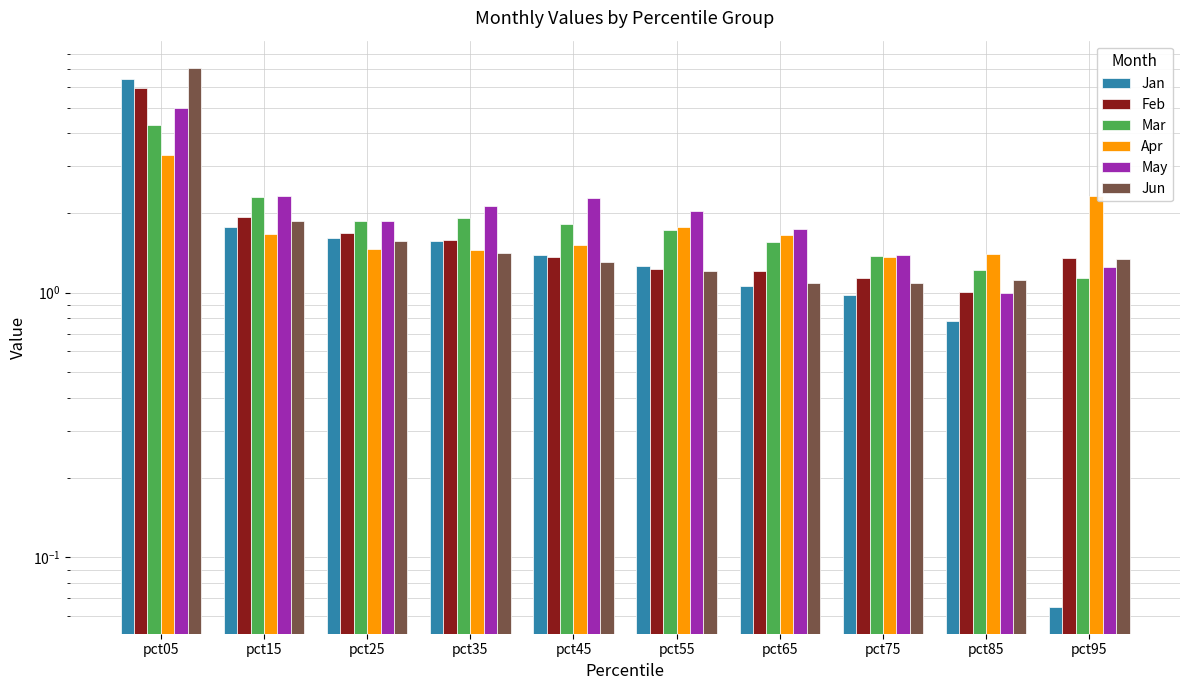

Rank the series by their maximum value, from highest to lowest.

Jun, Jan, Feb, May, Mar, Apr